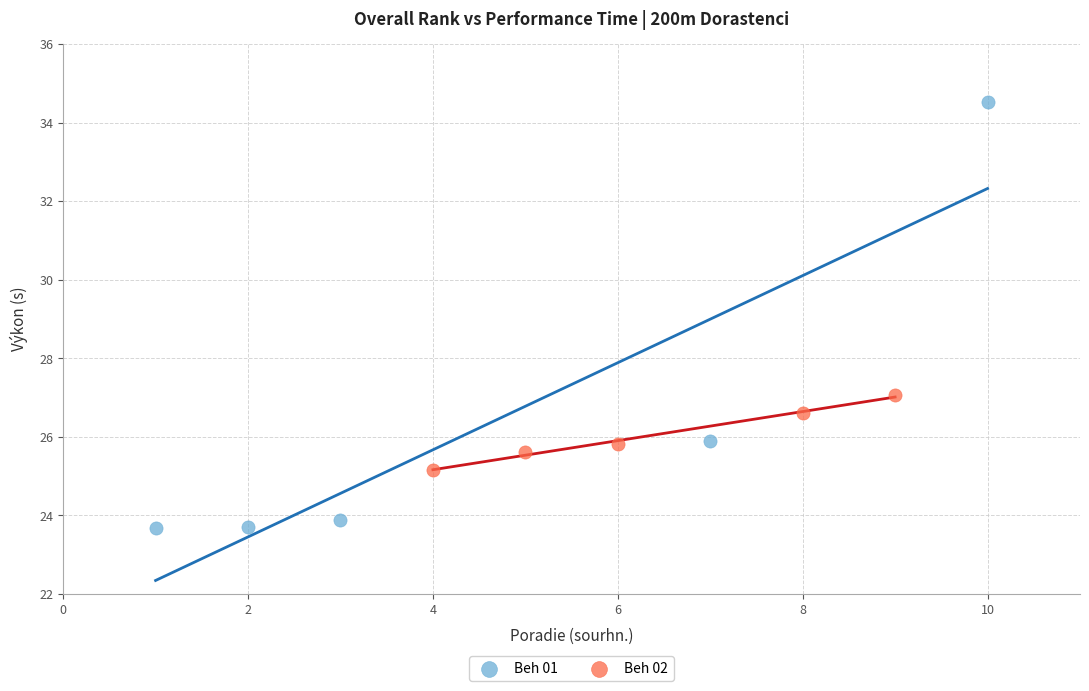

Which series reaches the maximum Y coordinate?

Beh 01